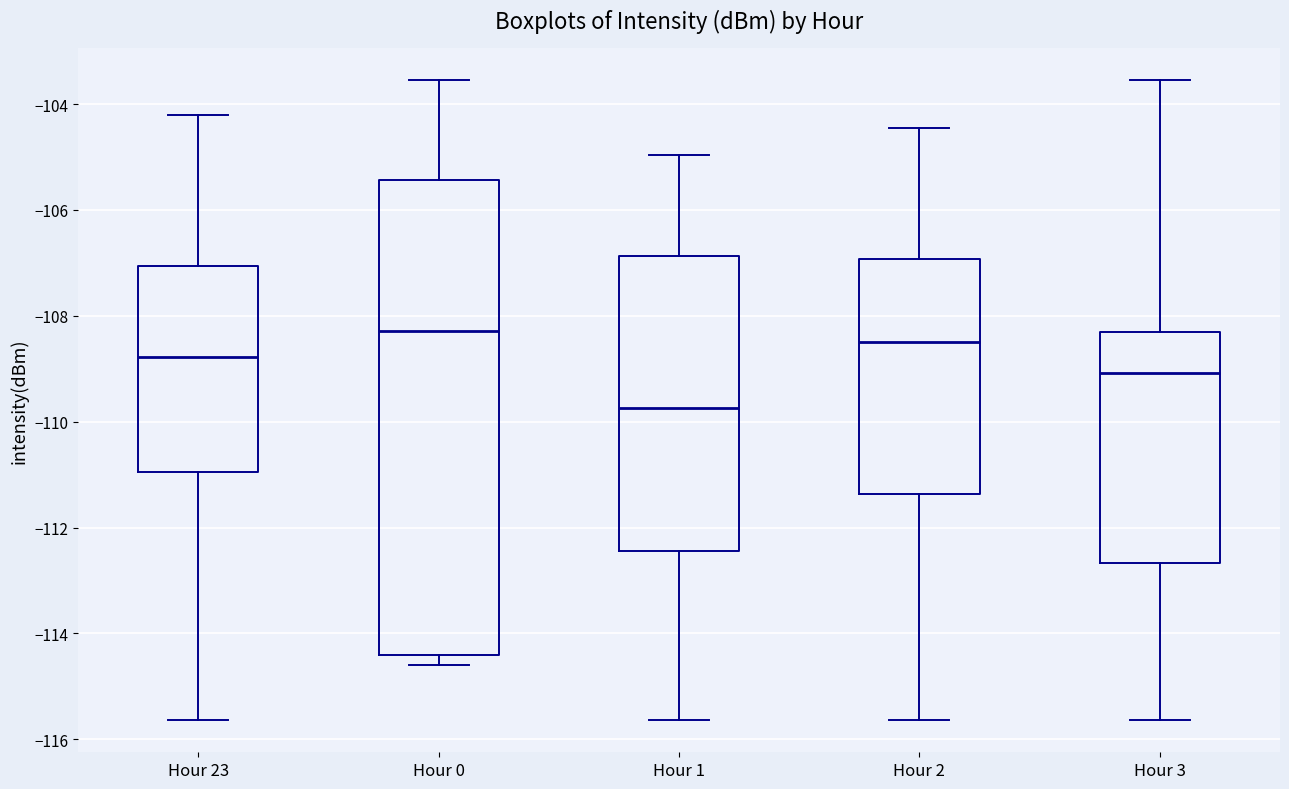

Which box is the tallest, from its lower edge to its upper edge?

Hour 0